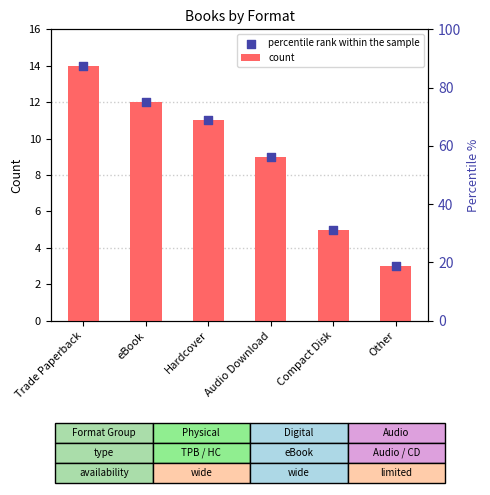

Is the value of percentile rank within the sample at Hardcover greater than the value of count at Trade Paperback?

No